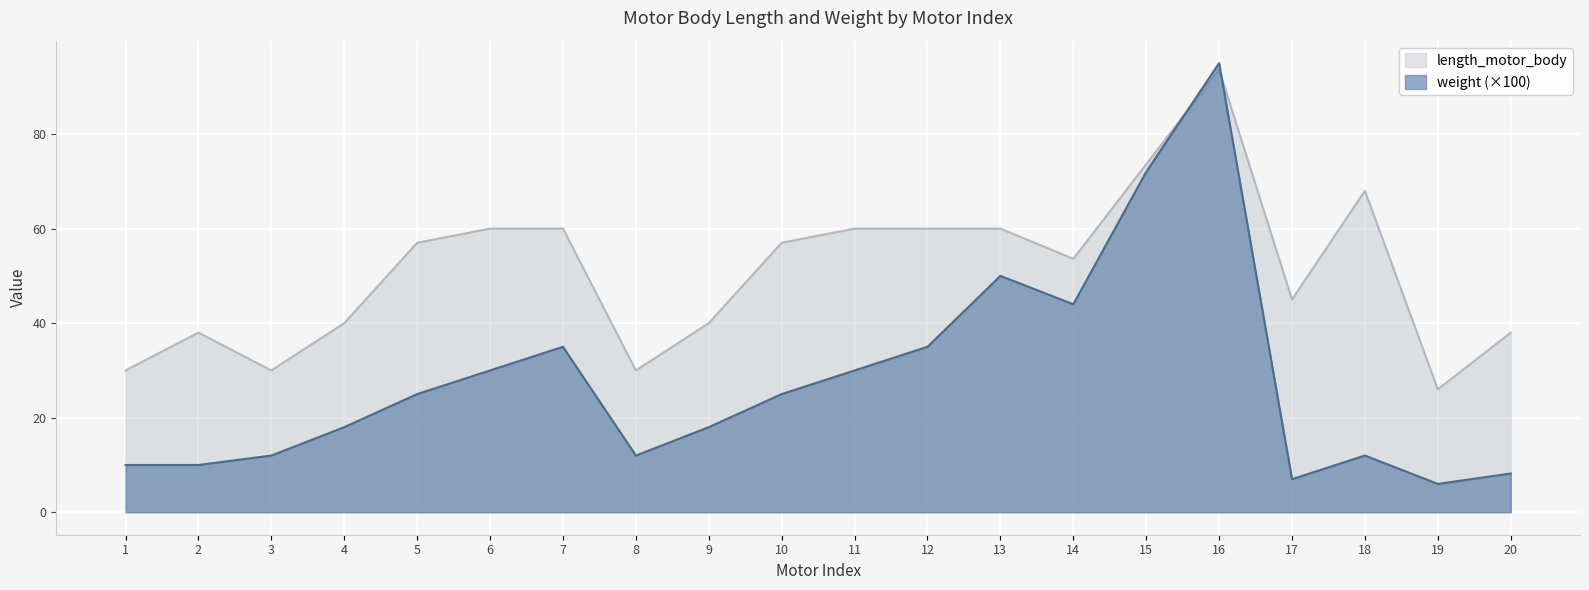

Reading left to right, extract all data points from this chart.

length_motor_body: 1=30.0	2=38.0	3=30.0	4=40.0	5=57.0	6=60.0	7=60.0	8=30.0	9=40.0	10=57.0	11=60.0	12=60.0	13=60.0	14=53.6	15=73.6	16=93.6	17=45.0	18=68.0	19=26.0	20=38.0
weight: 1=10.0	2=10.0	3=12.0	4=18.0	5=25.0	6=30.0	7=35.0	8=12.0	9=18.0	10=25.0	11=30.0	12=35.0	13=50.0	14=44.0	15=72.0	16=95.0	17=7.0	18=12.0	19=6.0	20=8.2